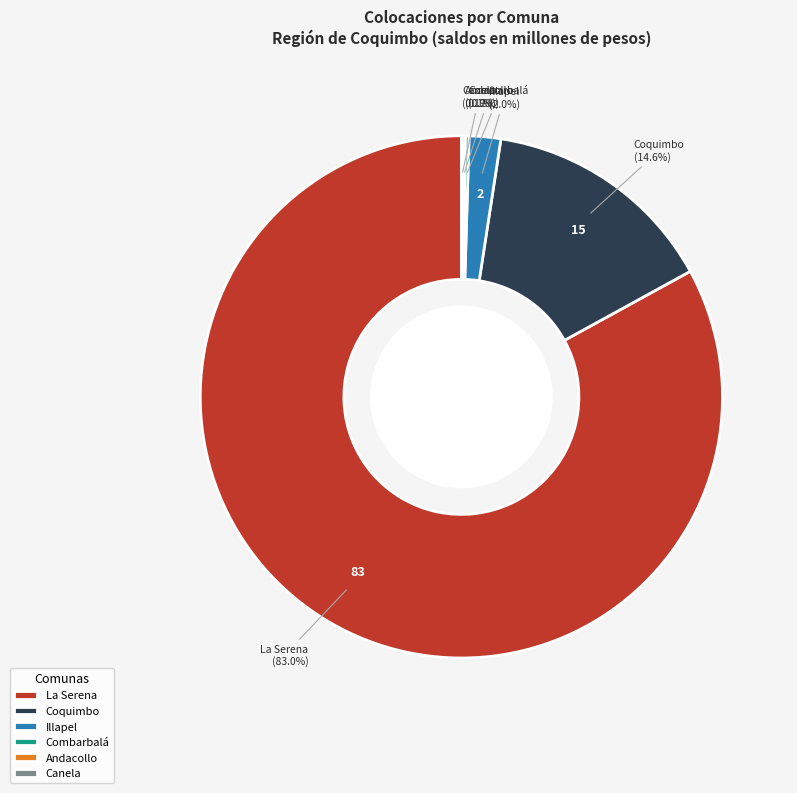

Is there a majority slice in this chart?

Yes